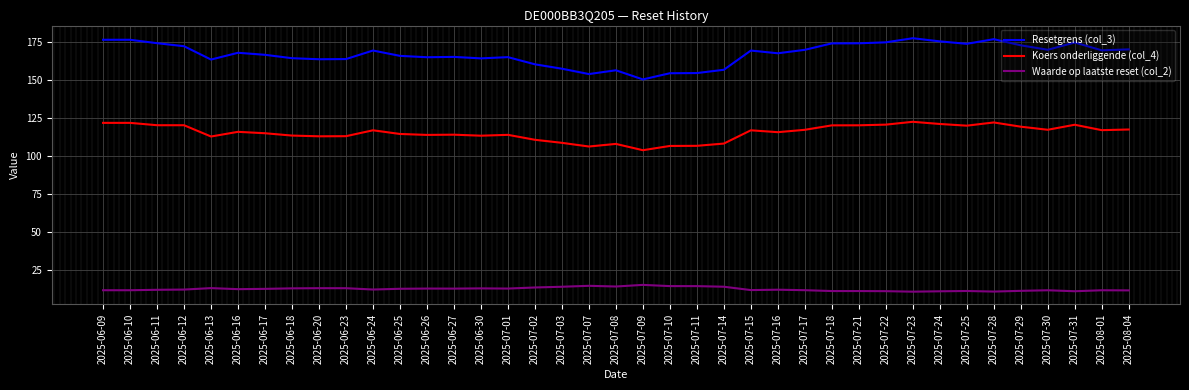

True or false: Waarde op laatste reset (col_2) and Resetgrens (col_3) cross at least once.

False